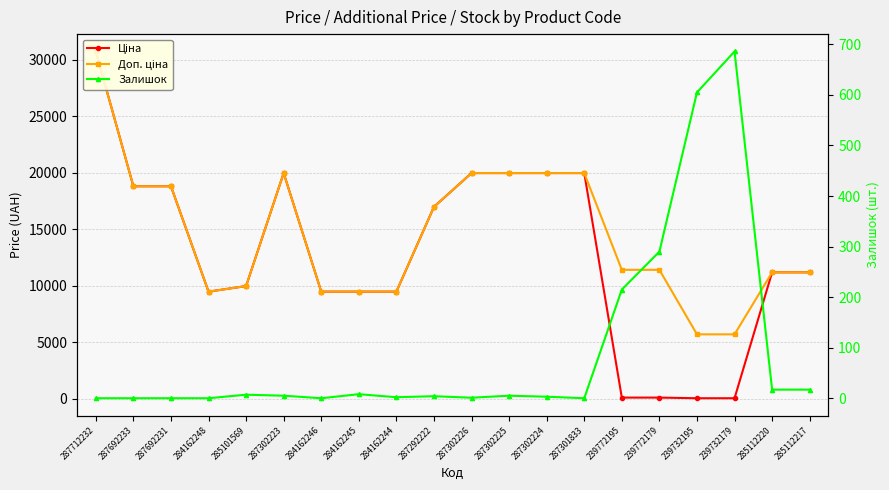

What is the total value across all series at 239732195?

6367.1